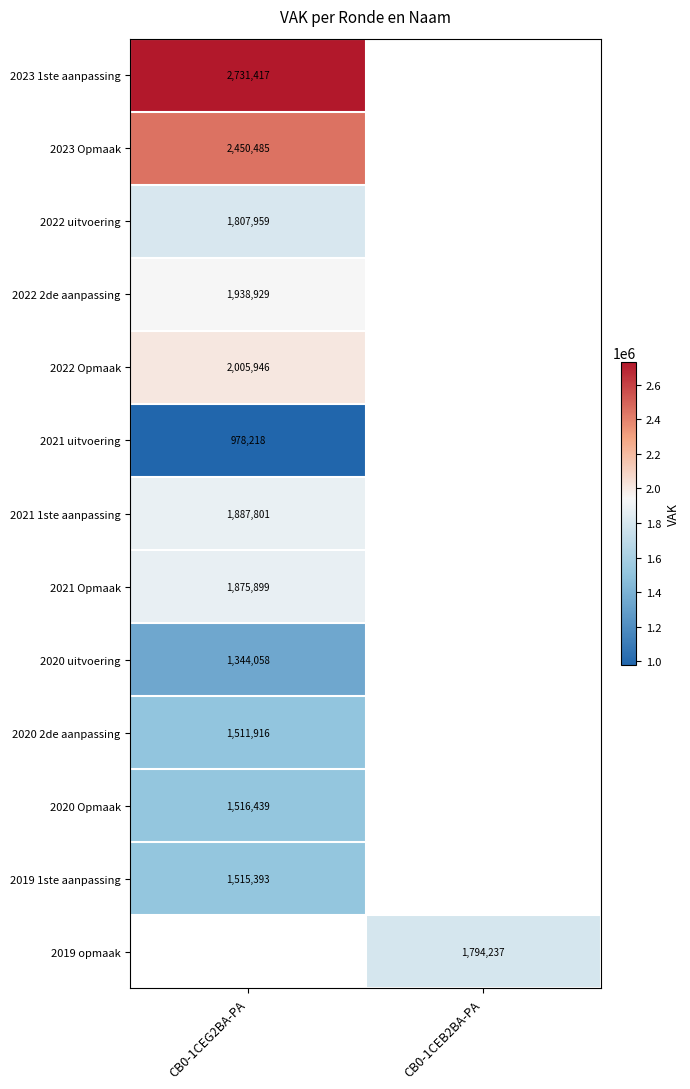

At how many categories does at least one series exceed 1493033?

2